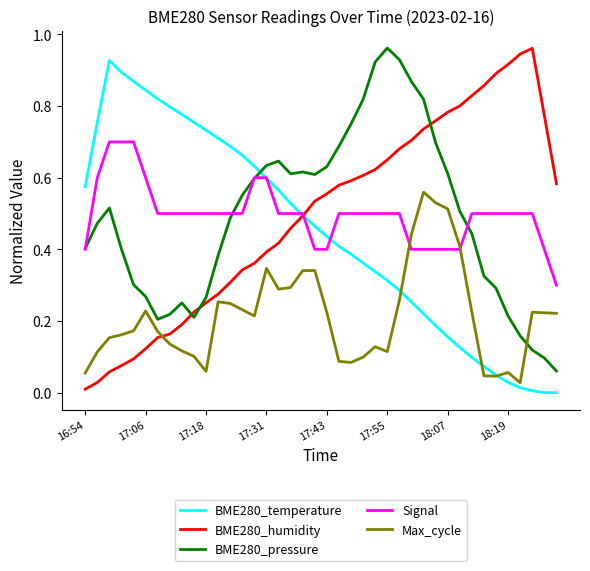

Which series ends up on top after the final intersection of BME280_pressure and BME280_temperature?

BME280_pressure